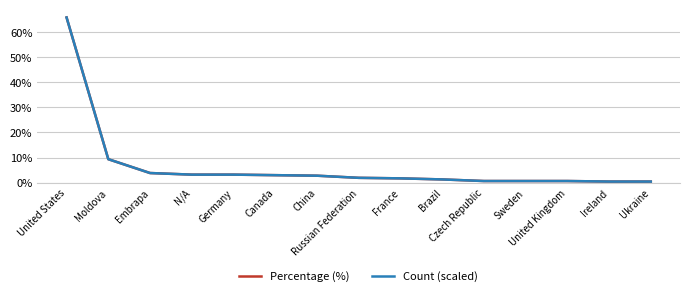

At which label does Percentage (%) reach its peak?

United States